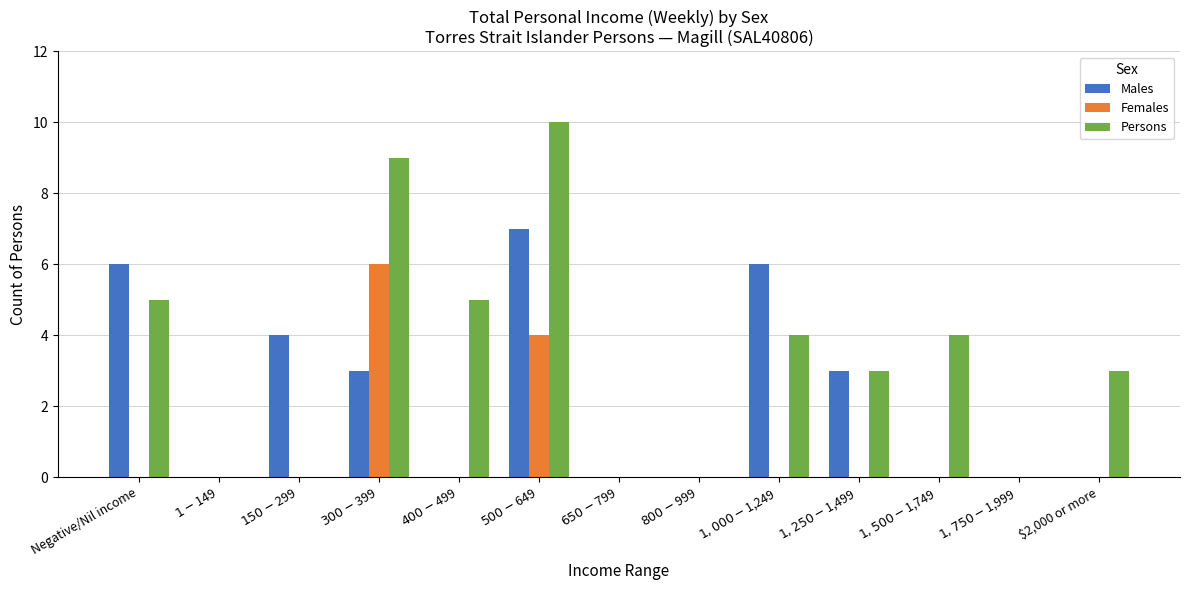

What is the maximum value for Females?

6